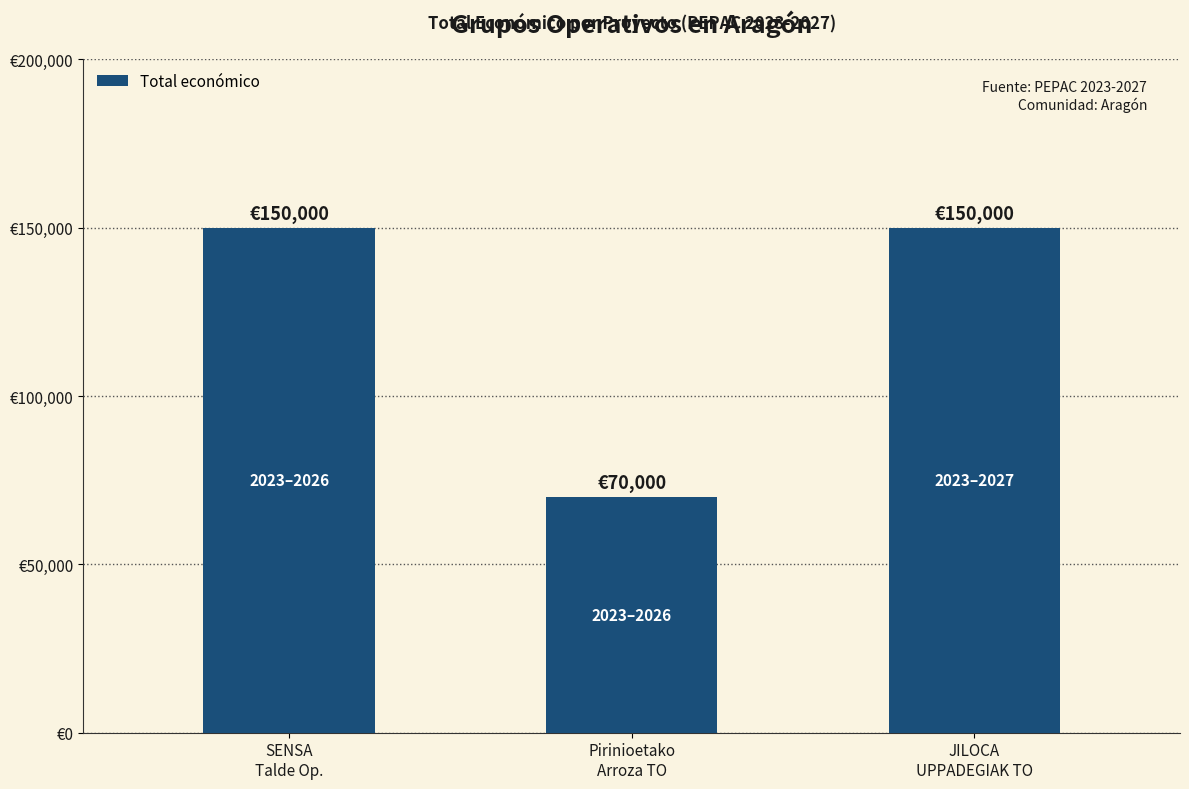

Does the chart contain any negative values?

No